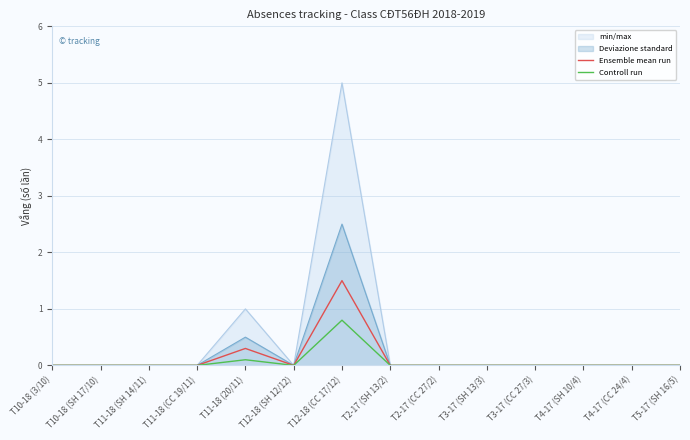

What is the label of the 3rd point from the right?

T4-17 (SH 10/4)